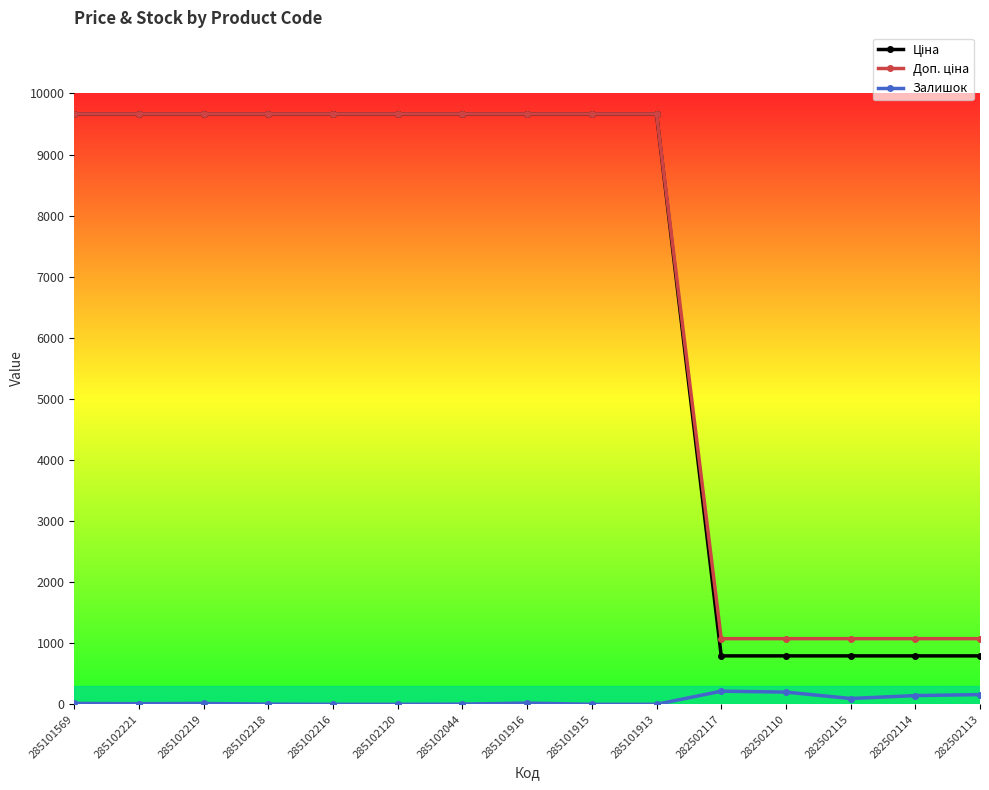

Is it true that Залишок equals 11.0 at 285102221?

True